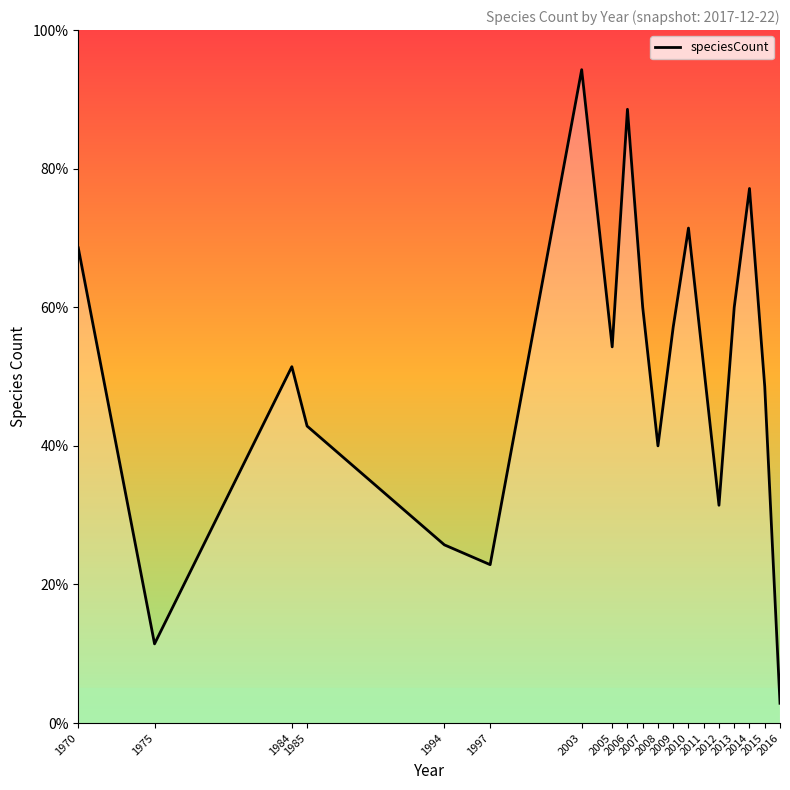

What is the difference between the maximum and minimum values?

91.4